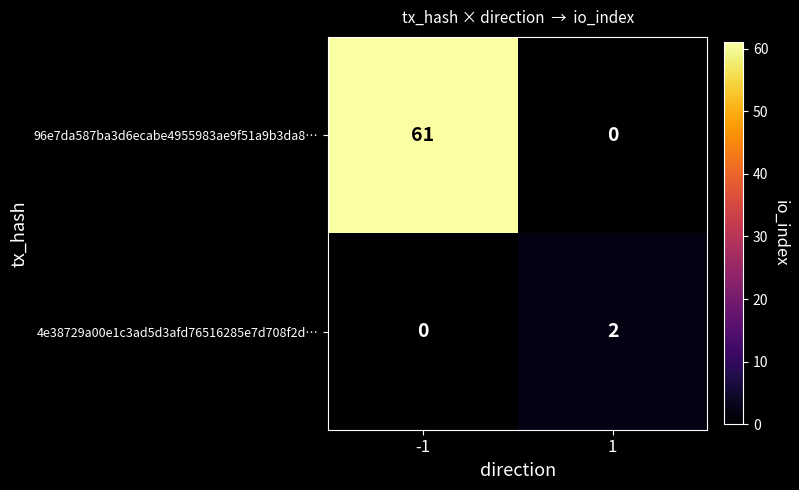

The 4e38729a00e1c3ad5d3afd76516285e7d708f2d… series shows 2 at 1. True or false?

True